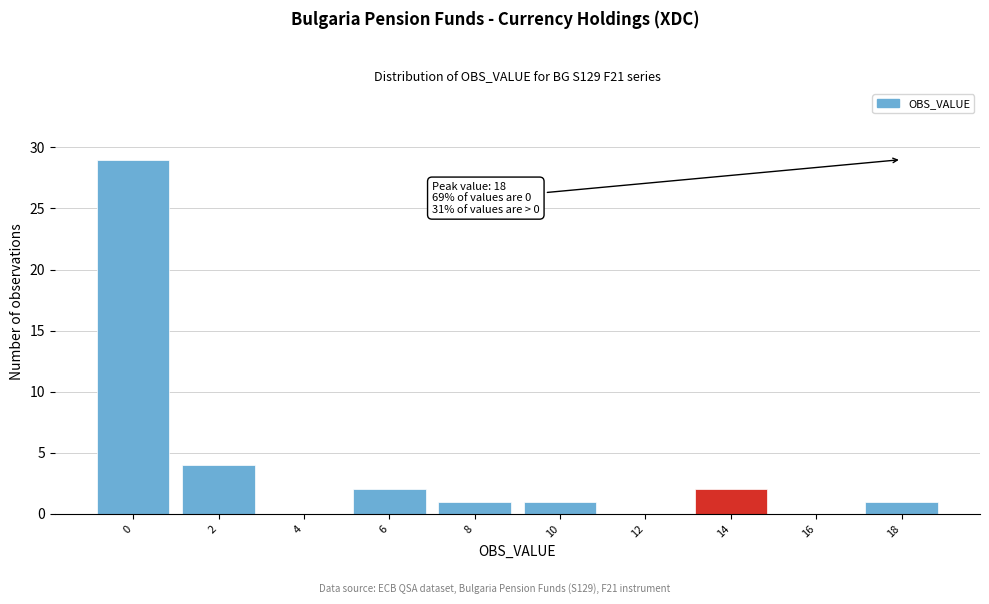

Reading right to left, transcribe all the data shown in this chart.

18=1	16=0	14=2	12=0	10=1	8=1	6=2	4=0	2=4	0=29